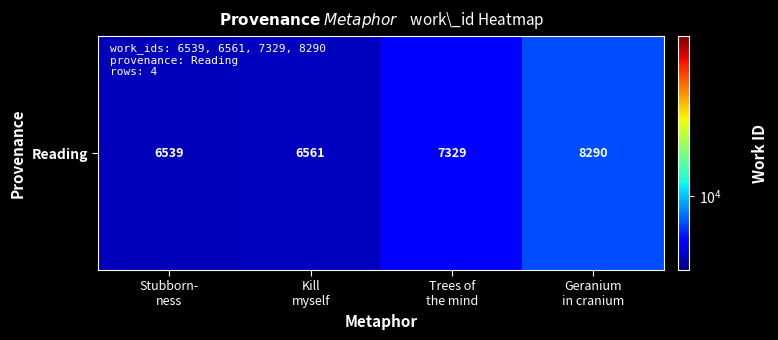

List the labels in order of value, smallest first.

Stubborn-
ness, Kill
myself, Trees of
the mind, Geranium
in cranium